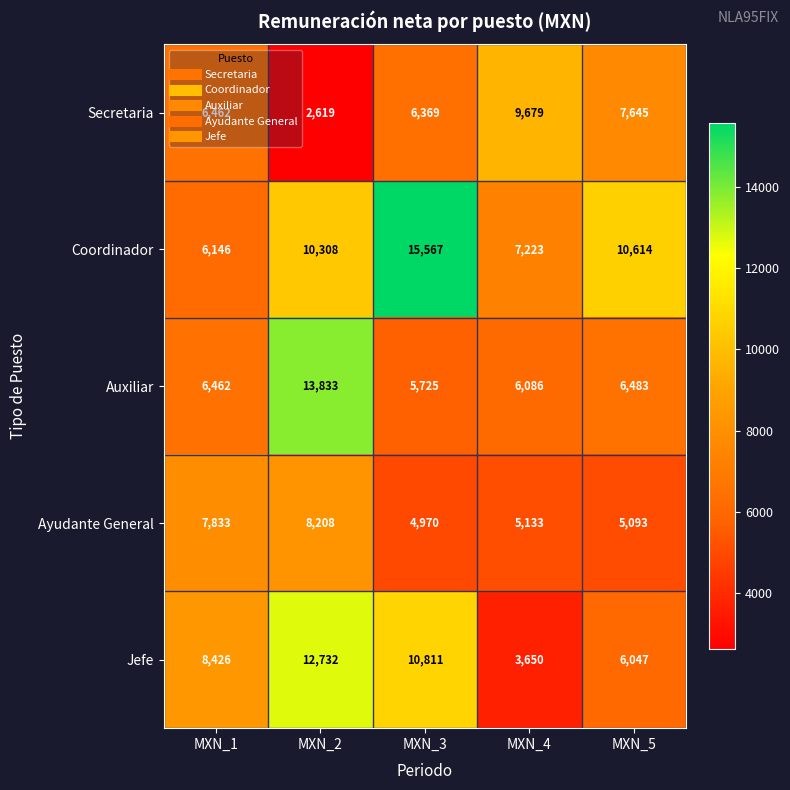

How many data points does each series have?

5